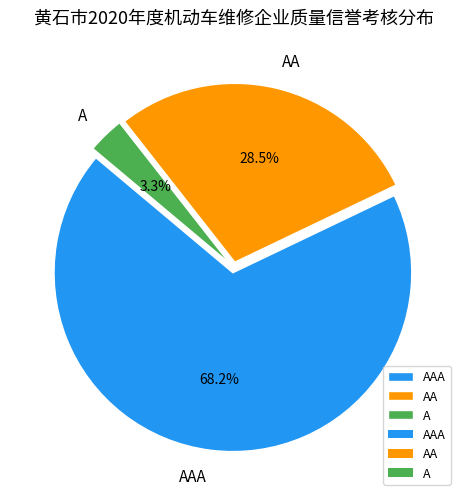

Rank the categories by value from lowest to highest.

A, AA, AAA